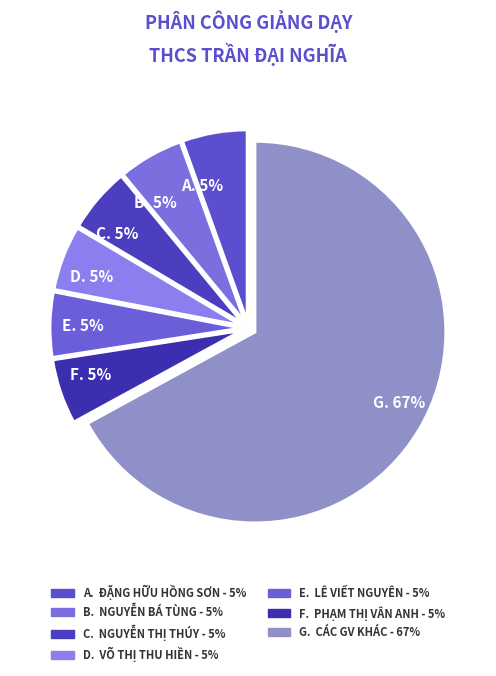

Count the number of slices in the pie.

7